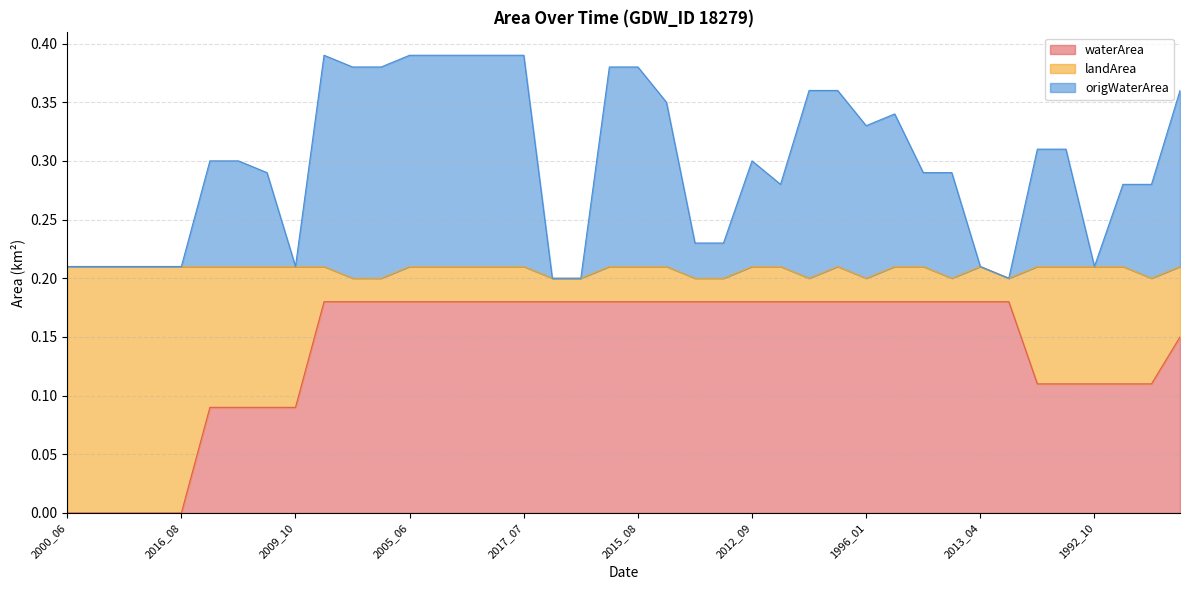

Which series changed the most between 2015_08 and 2020_05?

origWaterArea